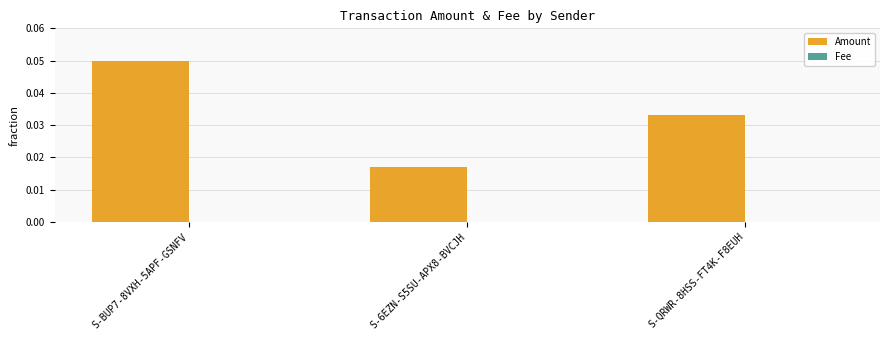

Which series changed the most between S-BUP7-8VXH-5APF-GSNFV and S-QRWR-8HSS-FT4K-F8EUH?

Amount